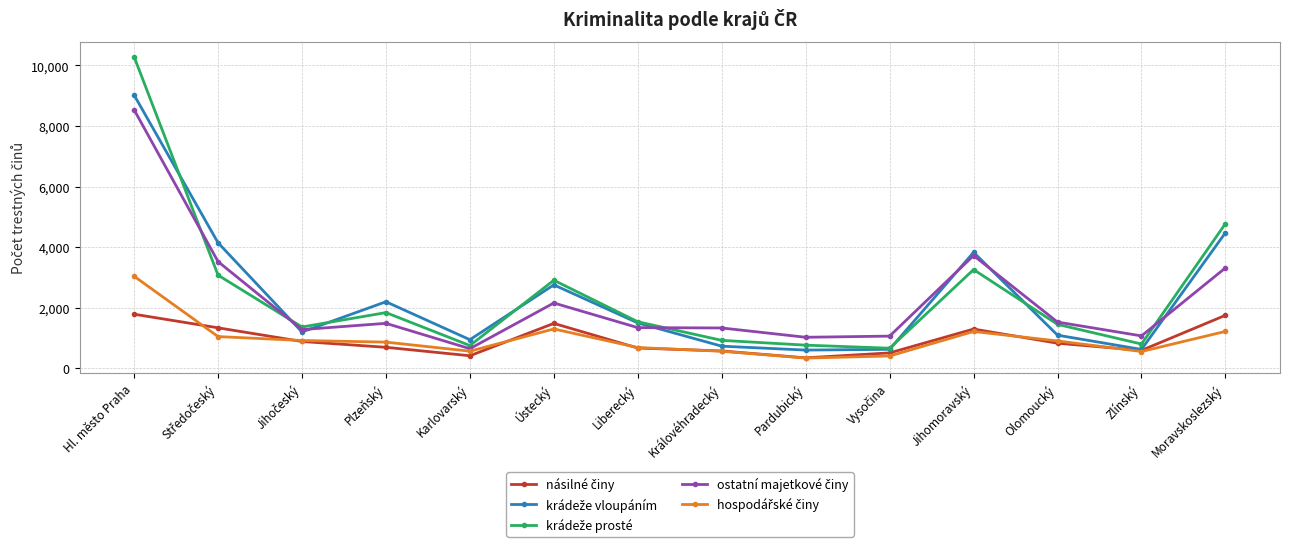

What is the spread (max minus min) of values at Hl. město Praha?

8495